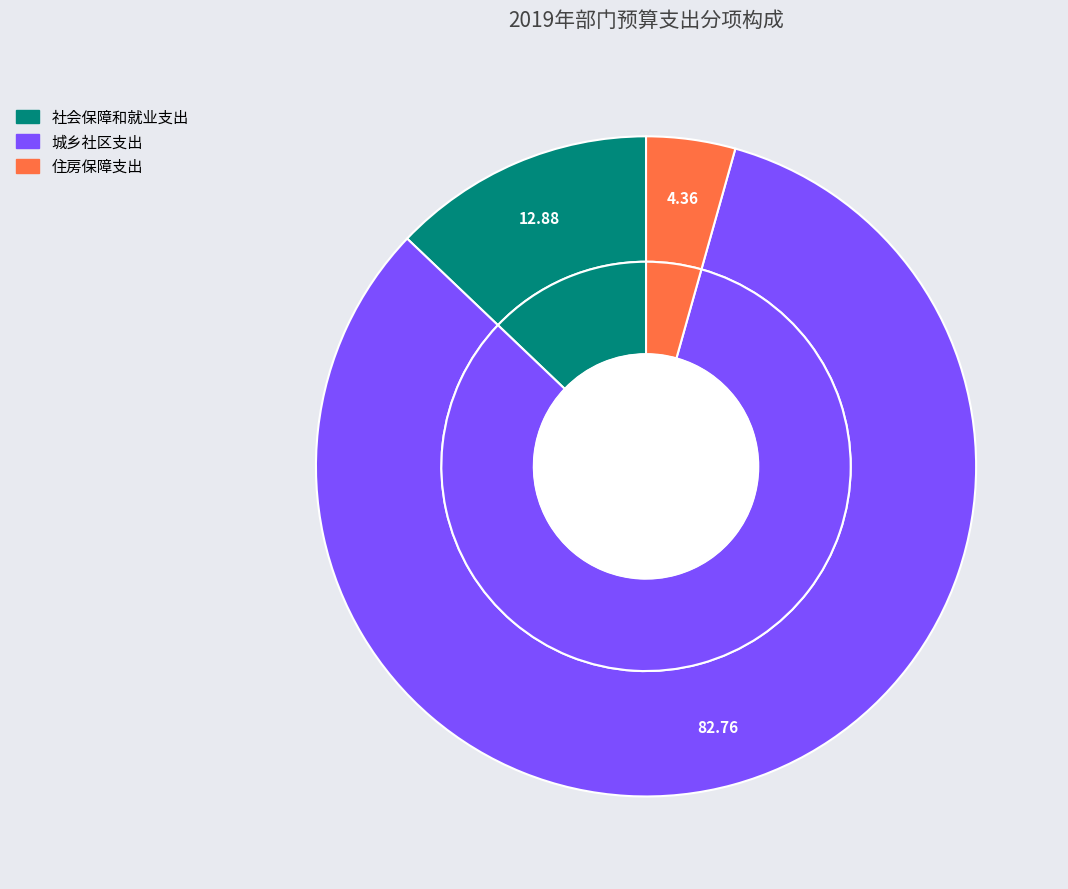

Does 212、城乡社区支出 account for over 50% of the chart?

Yes